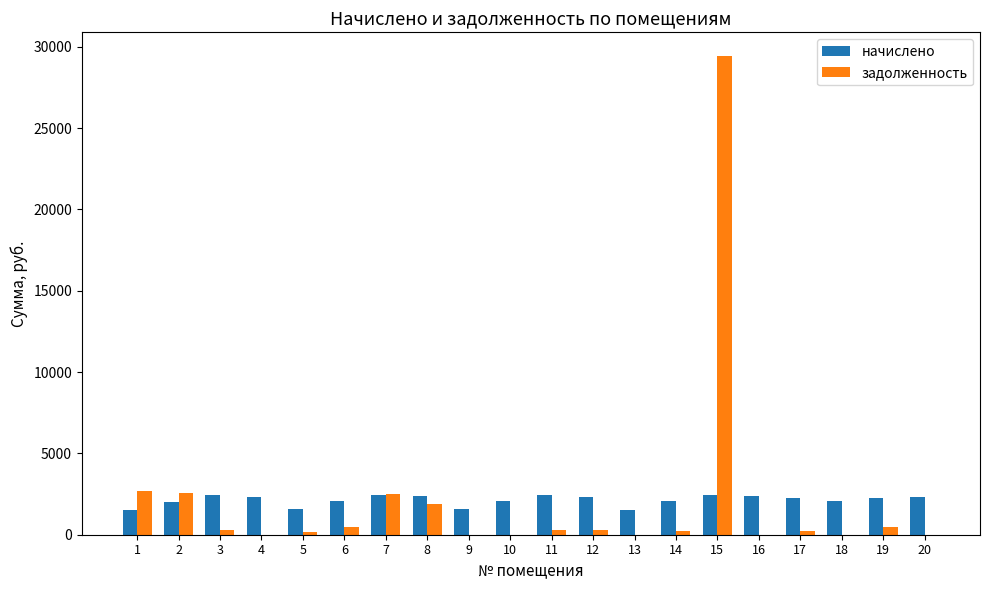

Is the value of задолженность at 19 greater than the value of начислено at 20?

No